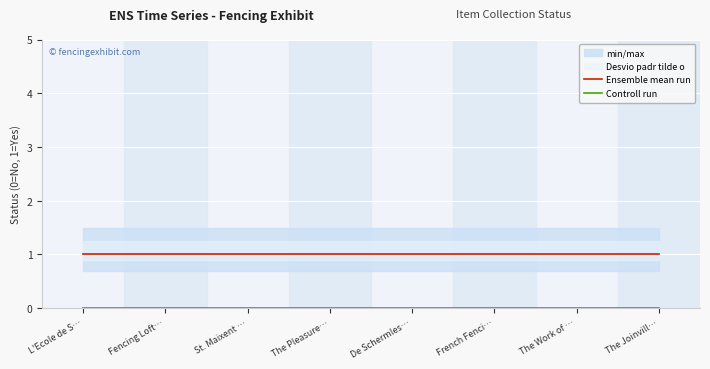

The Controll run series shows 0 at L'Ecole de S…. True or false?

True